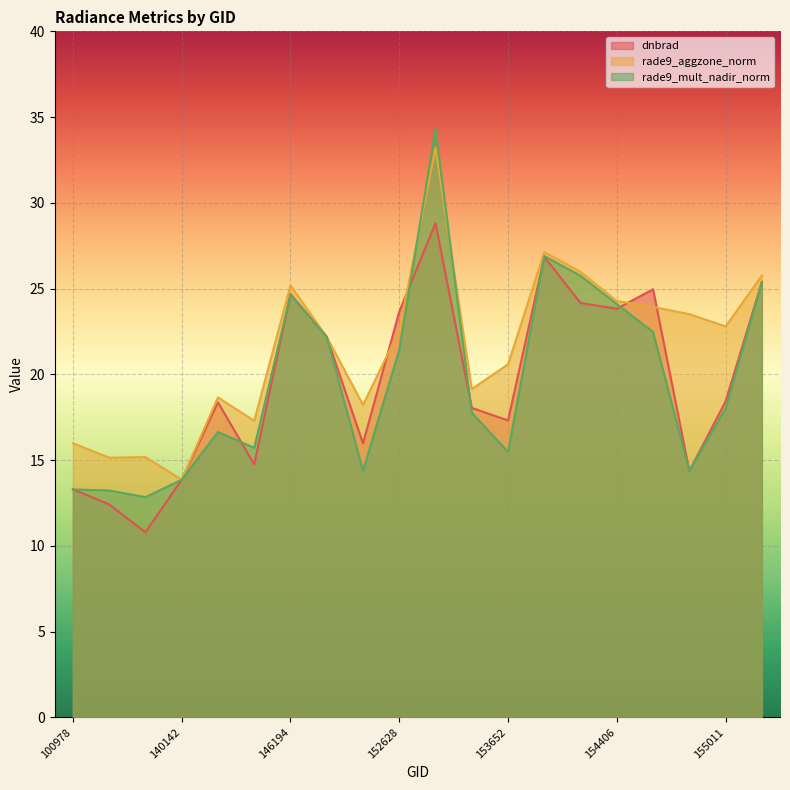

Does the chart display data point markers on the line(s)?

No